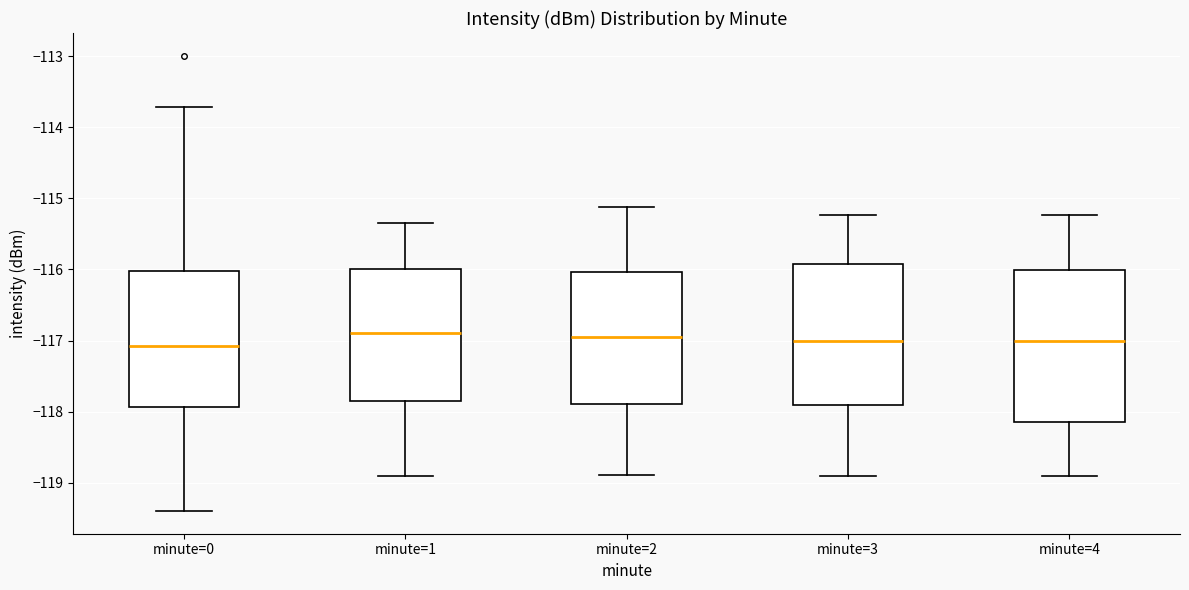

Reading left to right, transcribe this box plot: for each box, give where its median line is, the range the box spans, and where its two whiskers end, as read against the y-axis. The values are not printed on the chart, so give them approximately, as read against the axis.

minute=0: median -117.1, box -117.9 to -116.0, whiskers -119.4 to -113.7
minute=1: median -116.9, box -117.9 to -116.0, whiskers -118.9 to -115.3
minute=2: median -117.0, box -117.9 to -116.0, whiskers -118.9 to -115.1
minute=3: median -117.0, box -117.9 to -115.9, whiskers -118.9 to -115.2
minute=4: median -117.0, box -118.2 to -116.0, whiskers -118.9 to -115.2